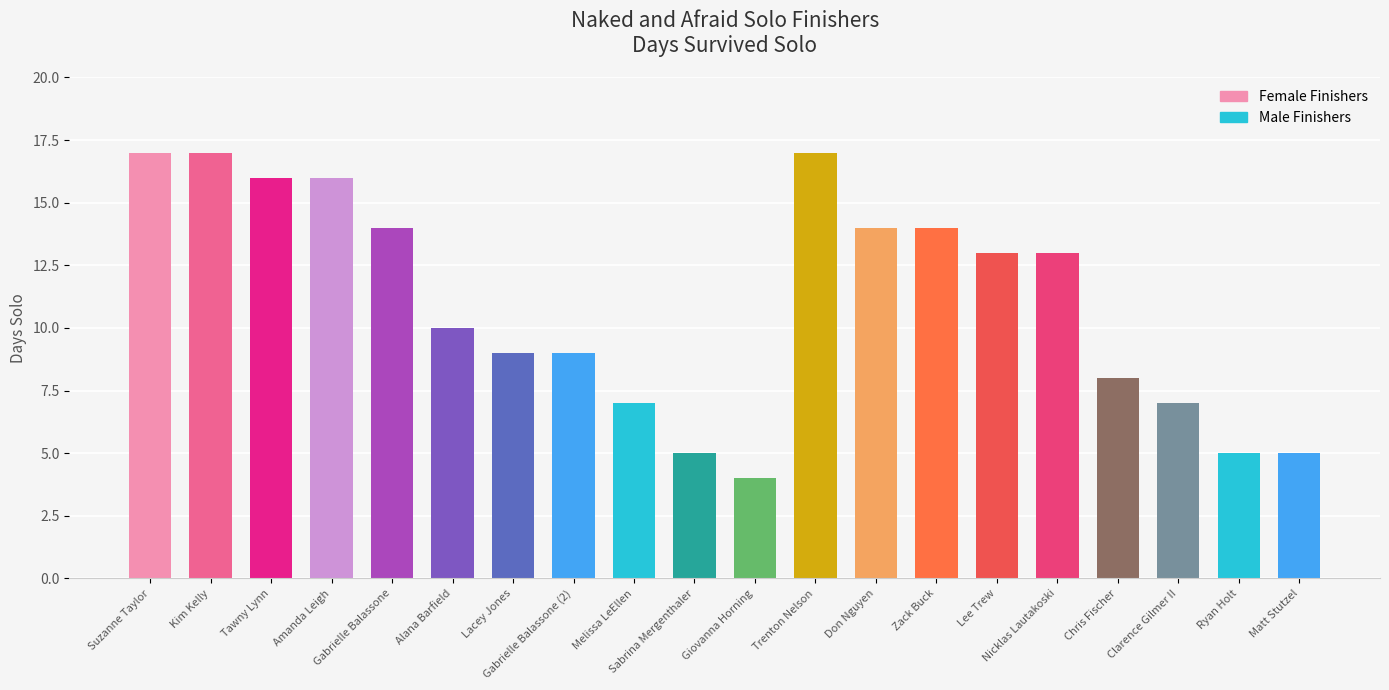

What is the maximum value shown in the chart?

17